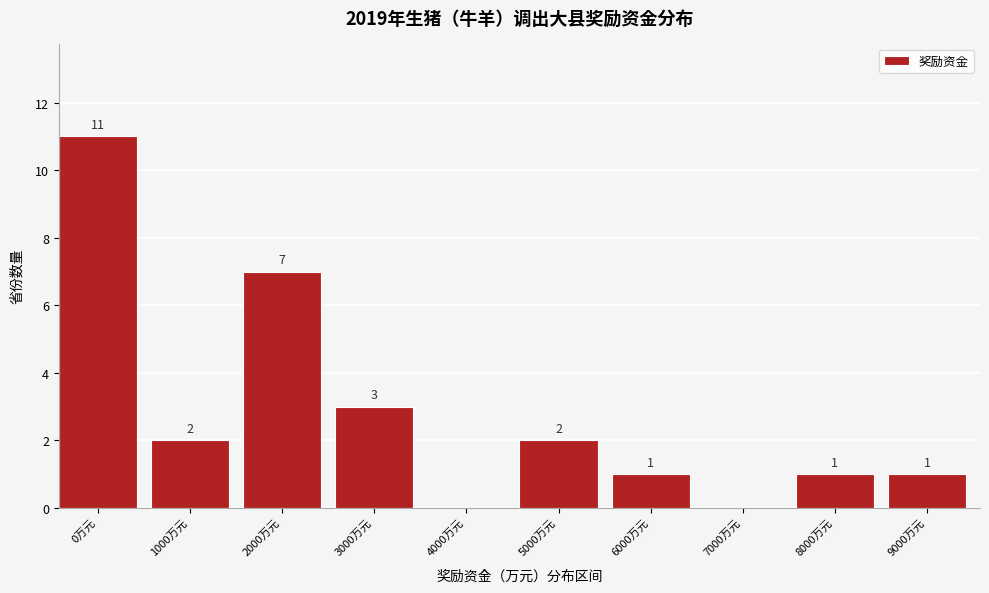

Reading left to right, what are all the values shown in this chart?

0万元=11	1000万元=2	2000万元=7	3000万元=3	4000万元=0	5000万元=2	6000万元=1	7000万元=0	8000万元=1	9000万元=1